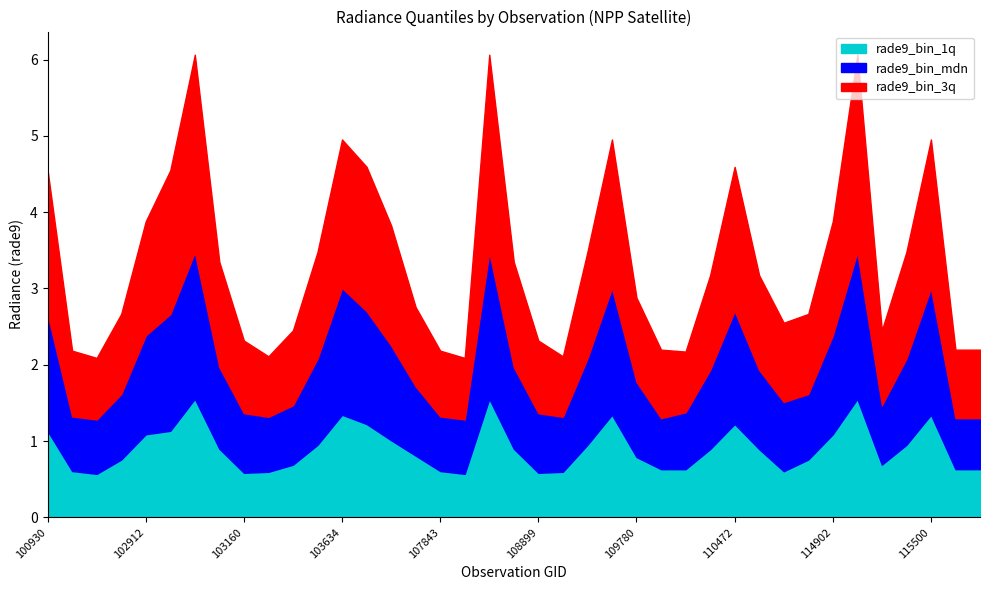

What is the smallest value displayed?

0.6